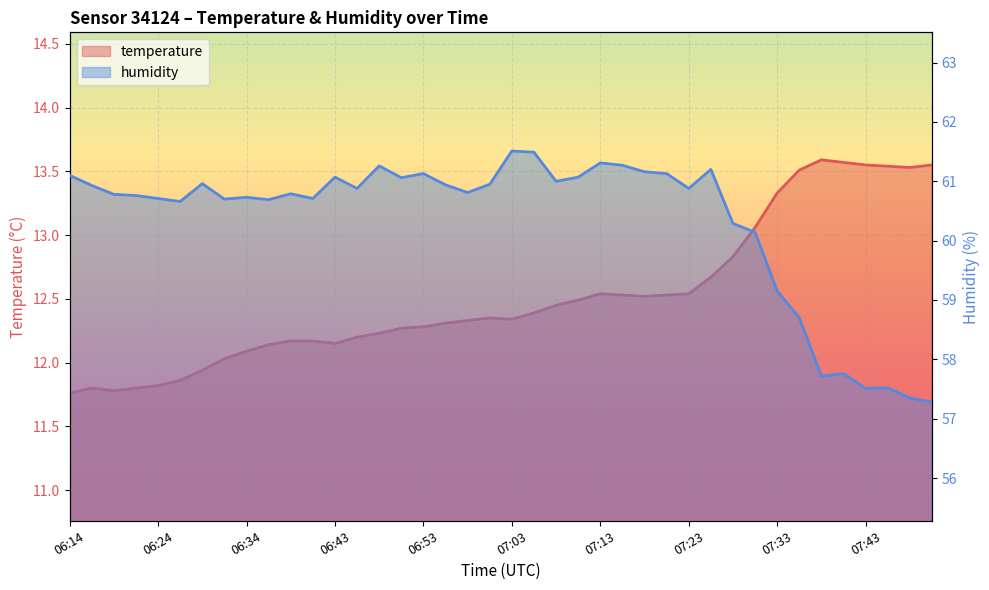

Which category has the lowest value in the temperature series?

06:14